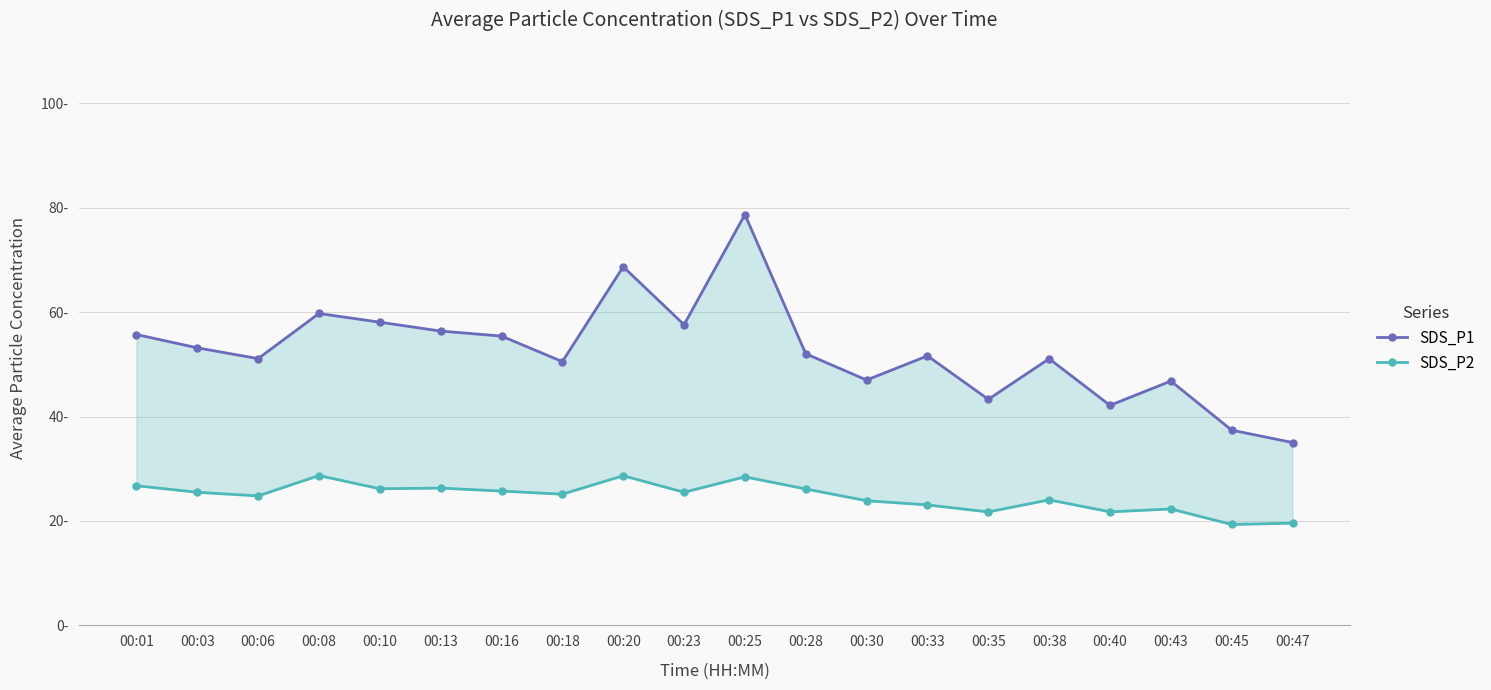

What are all the series names shown in the legend?

SDS_P1, SDS_P2